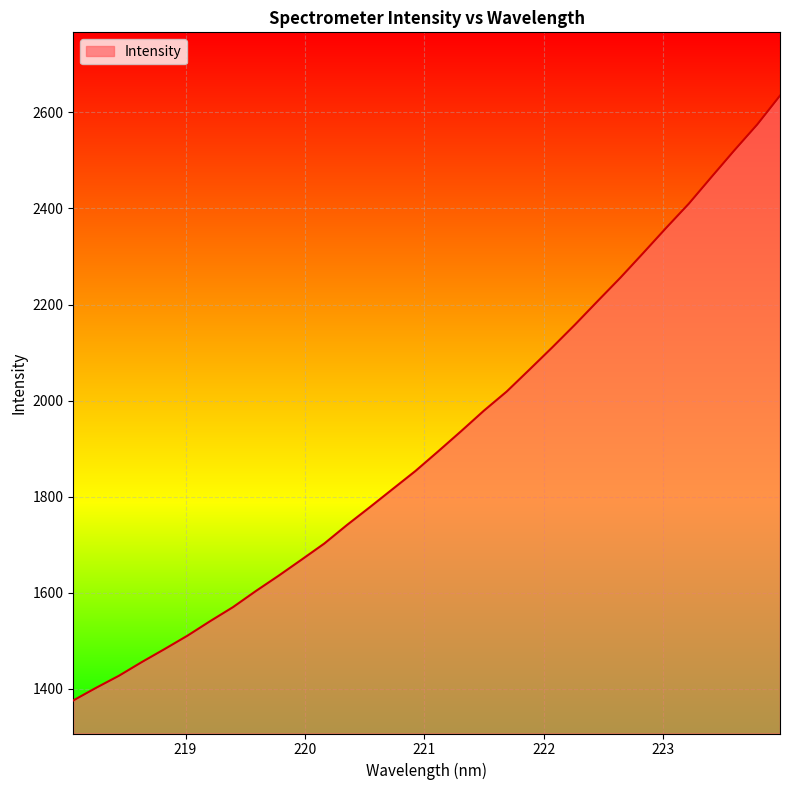

What is the maximum value shown in the chart?

2634.8